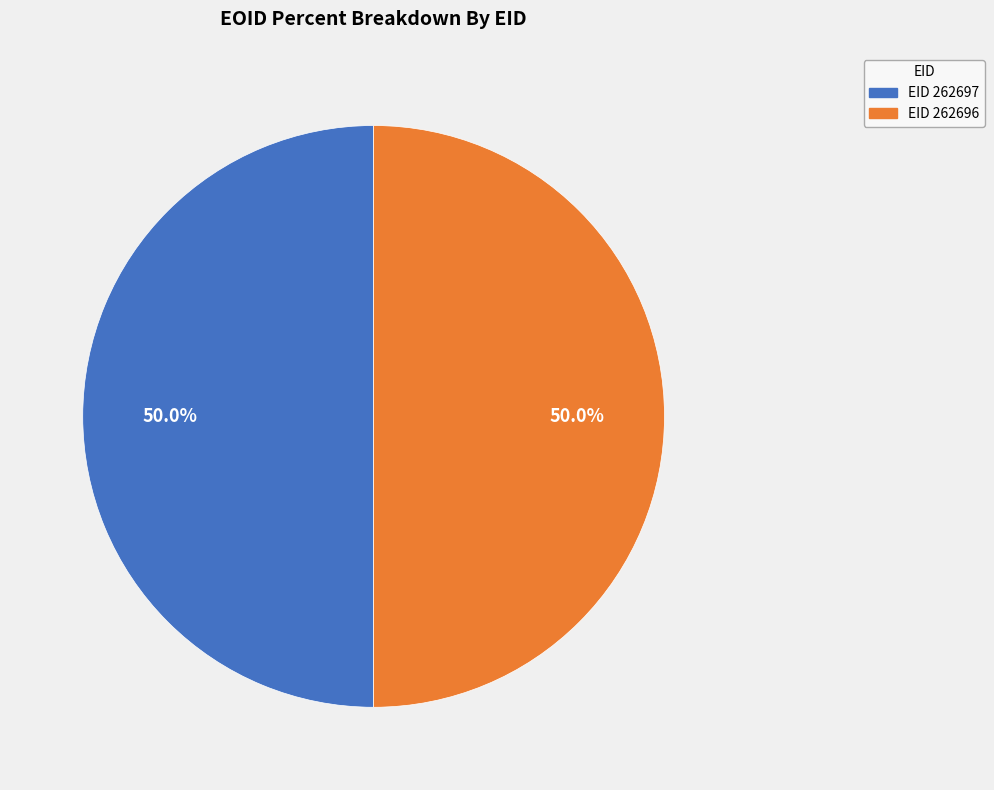

How many slices are in this pie chart?

2